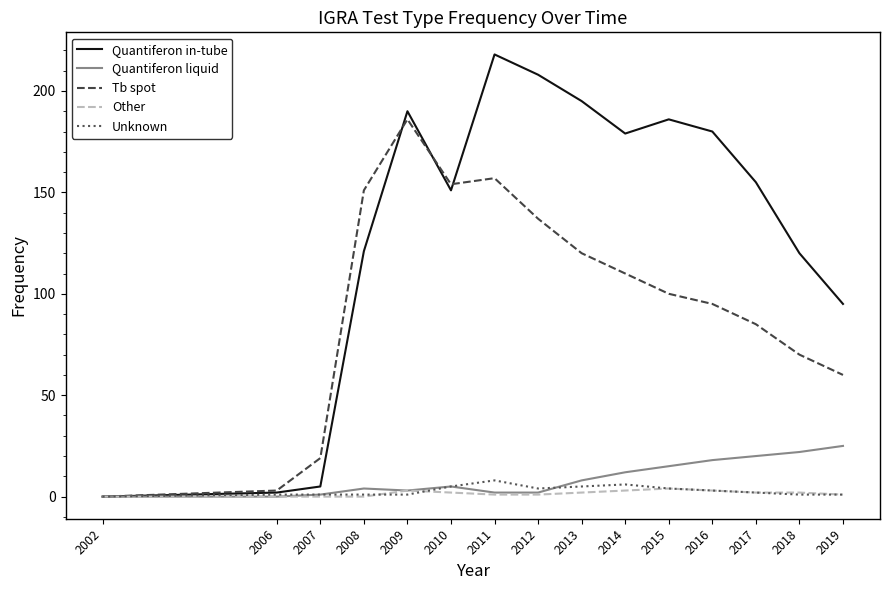

Which series has the largest total across all categories?

Quantiferon in-tube